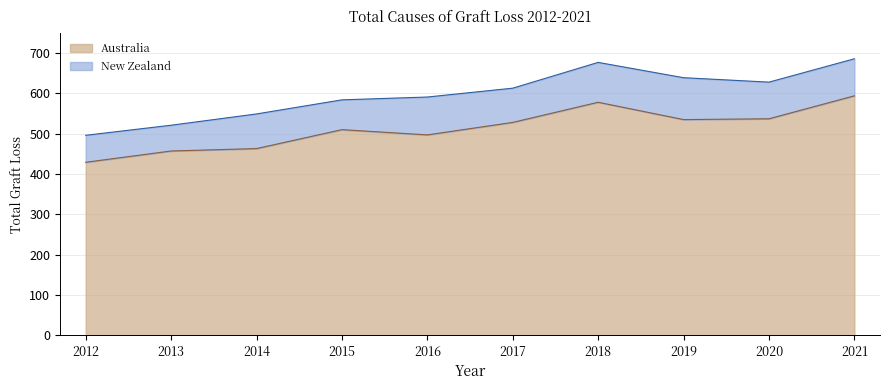

What is the value of the 10th point from the left?

594